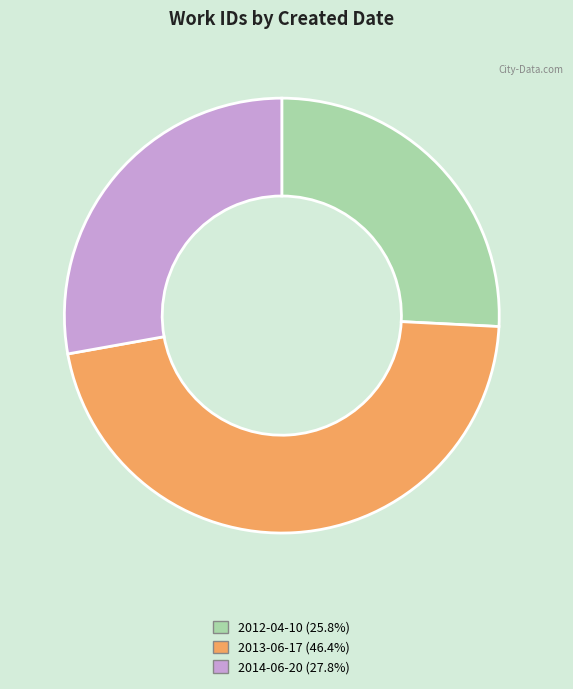

Approximately how many times larger is the value at 2014-06-20 compared to 2012-04-10?

1.1